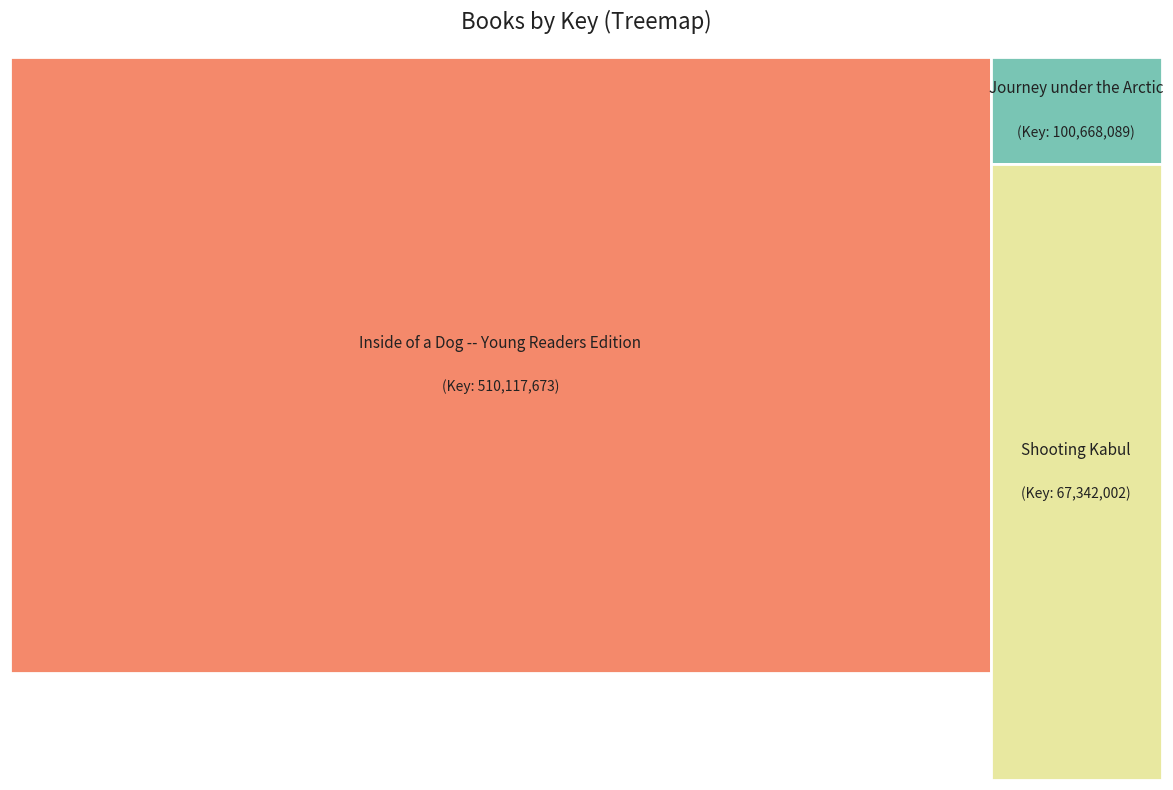

To the nearest percent, what portion does Journey under the Arctic represent?

15%